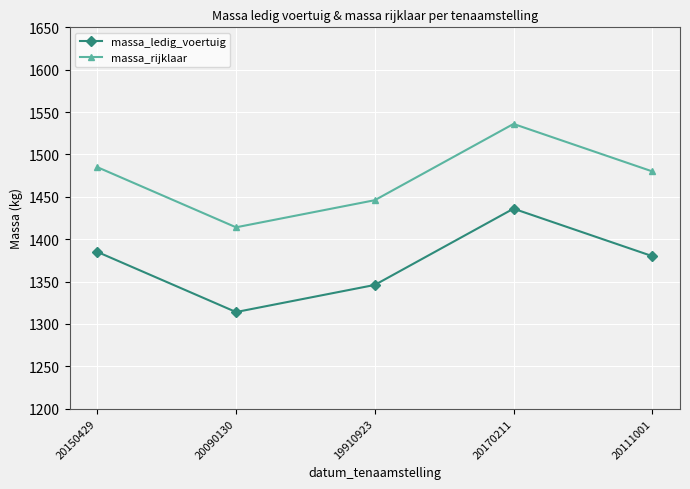

Count the number of categories in the chart.

5